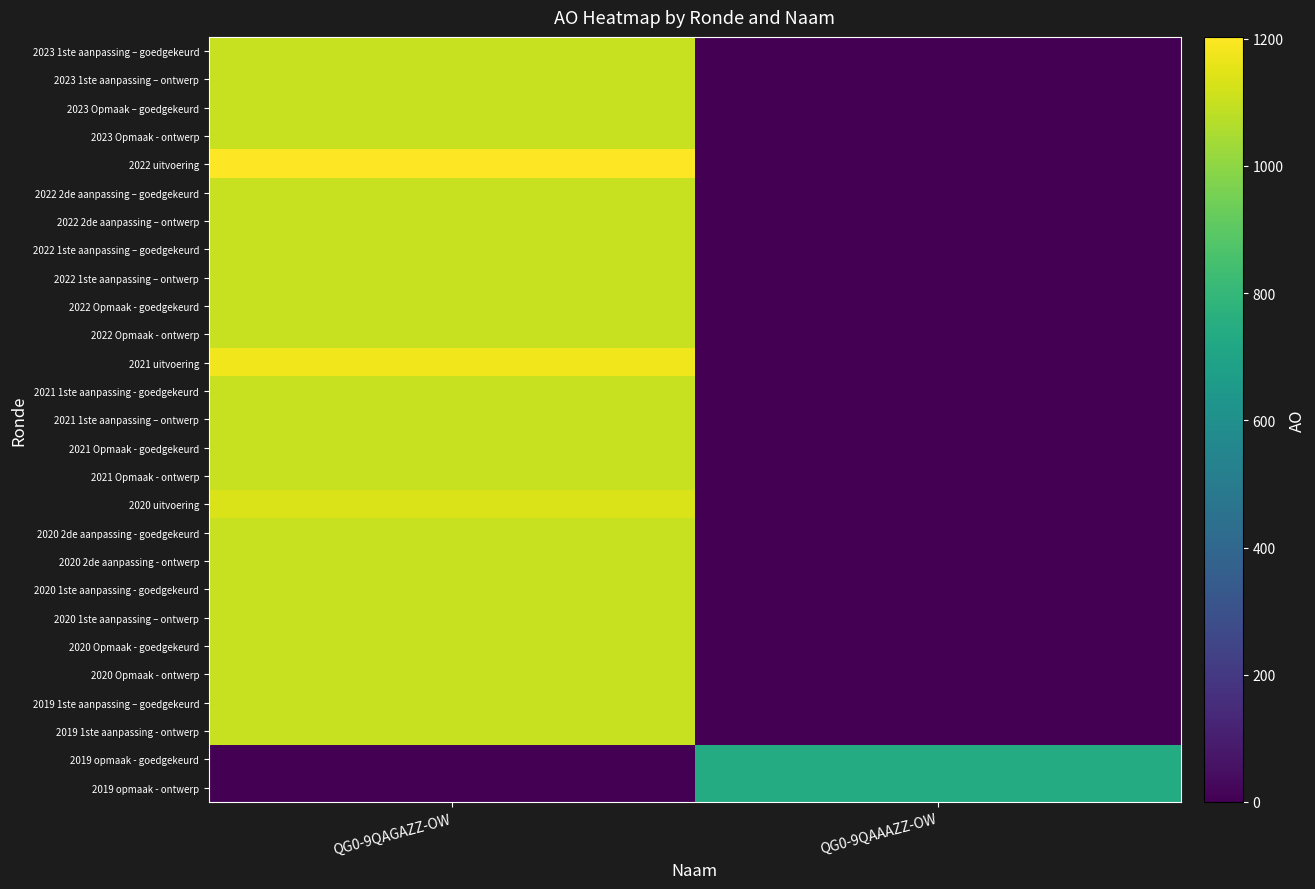

Reading left to right, what are all the values shown in this chart?

2023 1ste aanpassing – goedgekeurd: QG0-9QAGAZZ-OW=1103	QG0-9QAAAZZ-OW=0
2023 1ste aanpassing – ontwerp: QG0-9QAGAZZ-OW=1103	QG0-9QAAAZZ-OW=0
2023 Opmaak – goedgekeurd: QG0-9QAGAZZ-OW=1103	QG0-9QAAAZZ-OW=0
2023 Opmaak - ontwerp: QG0-9QAGAZZ-OW=1103	QG0-9QAAAZZ-OW=0
2022 uitvoering: QG0-9QAGAZZ-OW=1203	QG0-9QAAAZZ-OW=0
2022 2de aanpassing – goedgekeurd: QG0-9QAGAZZ-OW=1103	QG0-9QAAAZZ-OW=0
2022 2de aanpassing – ontwerp: QG0-9QAGAZZ-OW=1103	QG0-9QAAAZZ-OW=0
2022 1ste aanpassing – goedgekeurd: QG0-9QAGAZZ-OW=1103	QG0-9QAAAZZ-OW=0
2022 1ste aanpassing – ontwerp: QG0-9QAGAZZ-OW=1103	QG0-9QAAAZZ-OW=0
2022 Opmaak - goedgekeurd: QG0-9QAGAZZ-OW=1103	QG0-9QAAAZZ-OW=0
2022 Opmaak - ontwerp: QG0-9QAGAZZ-OW=1103	QG0-9QAAAZZ-OW=0
2021 uitvoering: QG0-9QAGAZZ-OW=1179	QG0-9QAAAZZ-OW=0
2021 1ste aanpassing - goedgekeurd: QG0-9QAGAZZ-OW=1103	QG0-9QAAAZZ-OW=0
2021 1ste aanpassing – ontwerp: QG0-9QAGAZZ-OW=1103	QG0-9QAAAZZ-OW=0
2021 Opmaak - goedgekeurd: QG0-9QAGAZZ-OW=1103	QG0-9QAAAZZ-OW=0
2021 Opmaak - ontwerp: QG0-9QAGAZZ-OW=1103	QG0-9QAAAZZ-OW=0
2020 uitvoering: QG0-9QAGAZZ-OW=1134	QG0-9QAAAZZ-OW=0
2020 2de aanpassing - goedgekeurd: QG0-9QAGAZZ-OW=1103	QG0-9QAAAZZ-OW=0
2020 2de aanpassing - ontwerp: QG0-9QAGAZZ-OW=1103	QG0-9QAAAZZ-OW=0
2020 1ste aanpassing - goedgekeurd: QG0-9QAGAZZ-OW=1103	QG0-9QAAAZZ-OW=0
2020 1ste aanpassing – ontwerp: QG0-9QAGAZZ-OW=1103	QG0-9QAAAZZ-OW=0
2020 Opmaak - goedgekeurd: QG0-9QAGAZZ-OW=1103	QG0-9QAAAZZ-OW=0
2020 Opmaak - ontwerp: QG0-9QAGAZZ-OW=1103	QG0-9QAAAZZ-OW=0
2019 1ste aanpassing – goedgekeurd: QG0-9QAGAZZ-OW=1103	QG0-9QAAAZZ-OW=0
2019 1ste aanpassing - ontwerp: QG0-9QAGAZZ-OW=1103	QG0-9QAAAZZ-OW=0
2019 opmaak - goedgekeurd: QG0-9QAGAZZ-OW=0	QG0-9QAAAZZ-OW=740
2019 opmaak - ontwerp: QG0-9QAGAZZ-OW=0	QG0-9QAAAZZ-OW=740